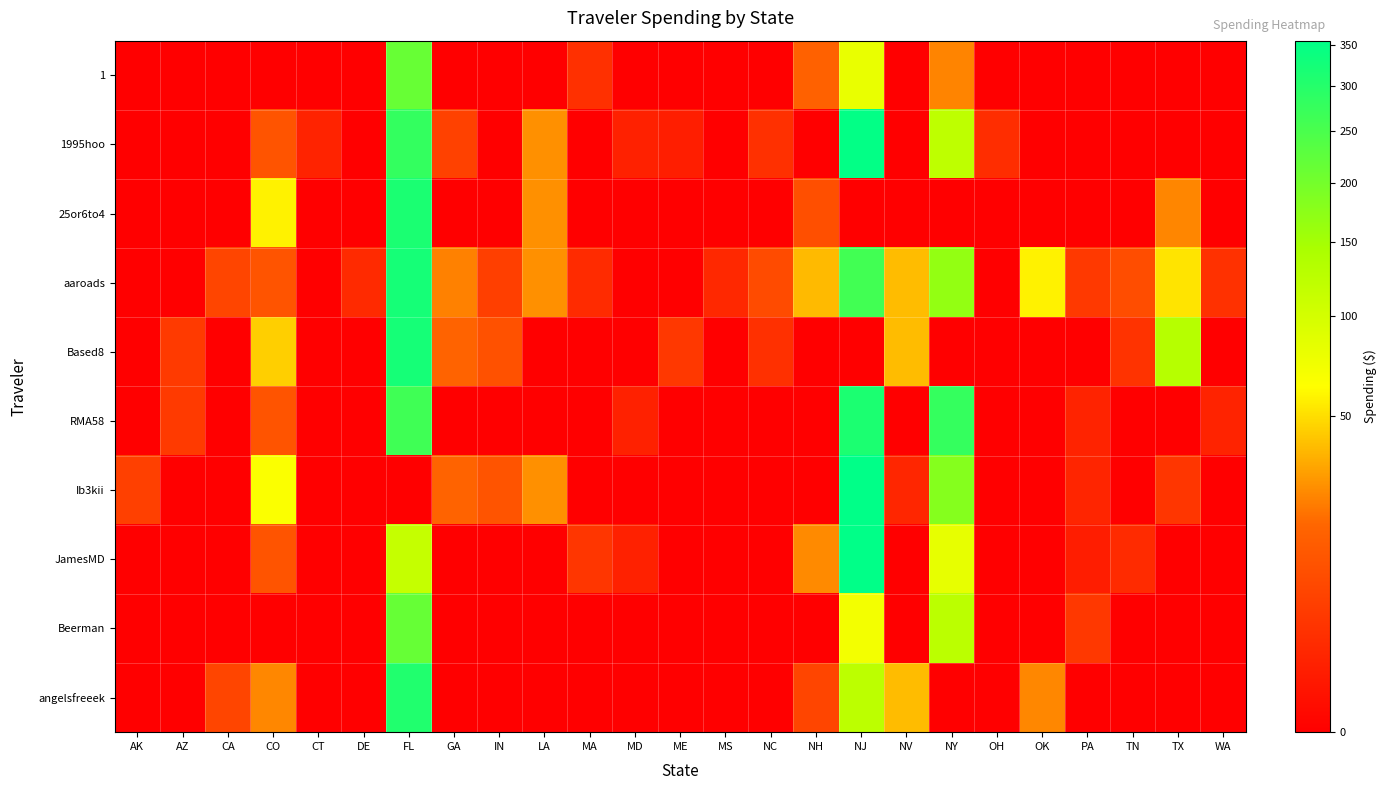

Which label corresponds to the smallest value in the chart?

AK